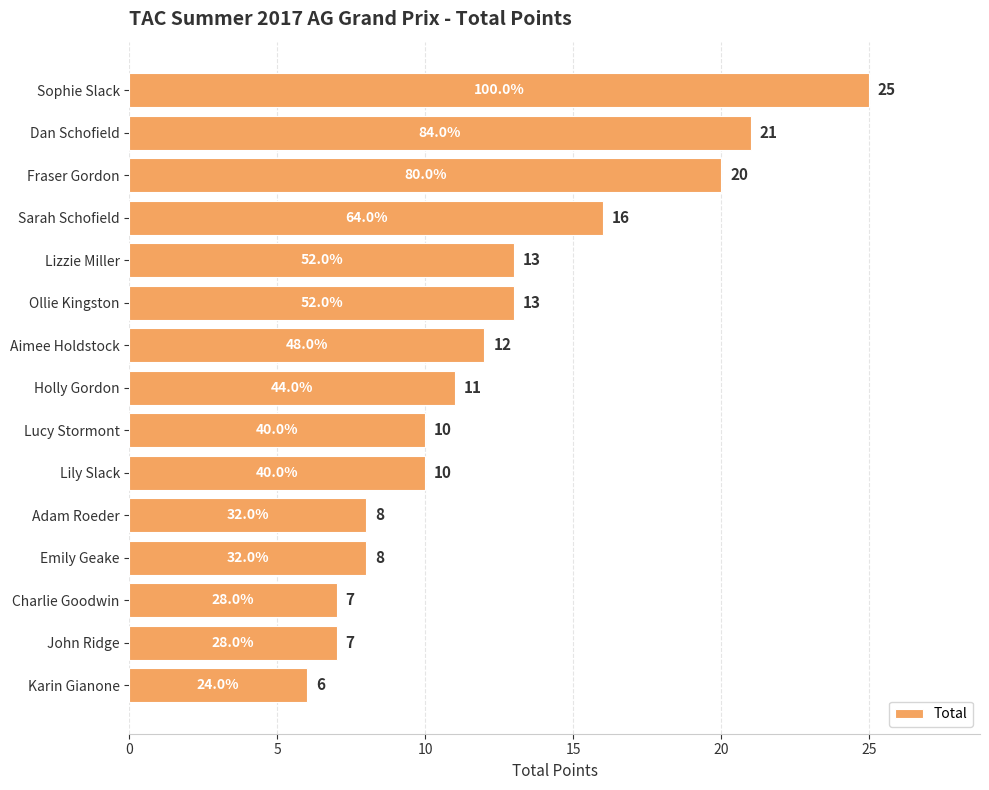

Reading bottom to top, what are all the values shown in this chart?

Karin Gianone=6	John Ridge=7	Charlie Goodwin=7	Emily Geake=8	Adam Roeder=8	Lily Slack=10	Lucy Stormont=10	Holly Gordon=11	Aimee Holdstock=12	Ollie Kingston=13	Lizzie Miller=13	Sarah Schofield=16	Fraser Gordon=20	Dan Schofield=21	Sophie Slack=25